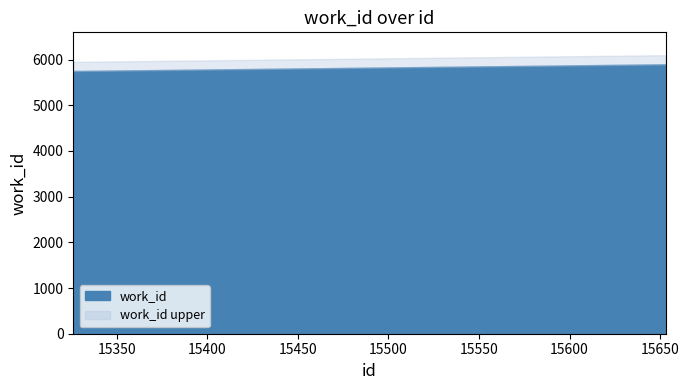

Which category has the lowest value across all series?

15326